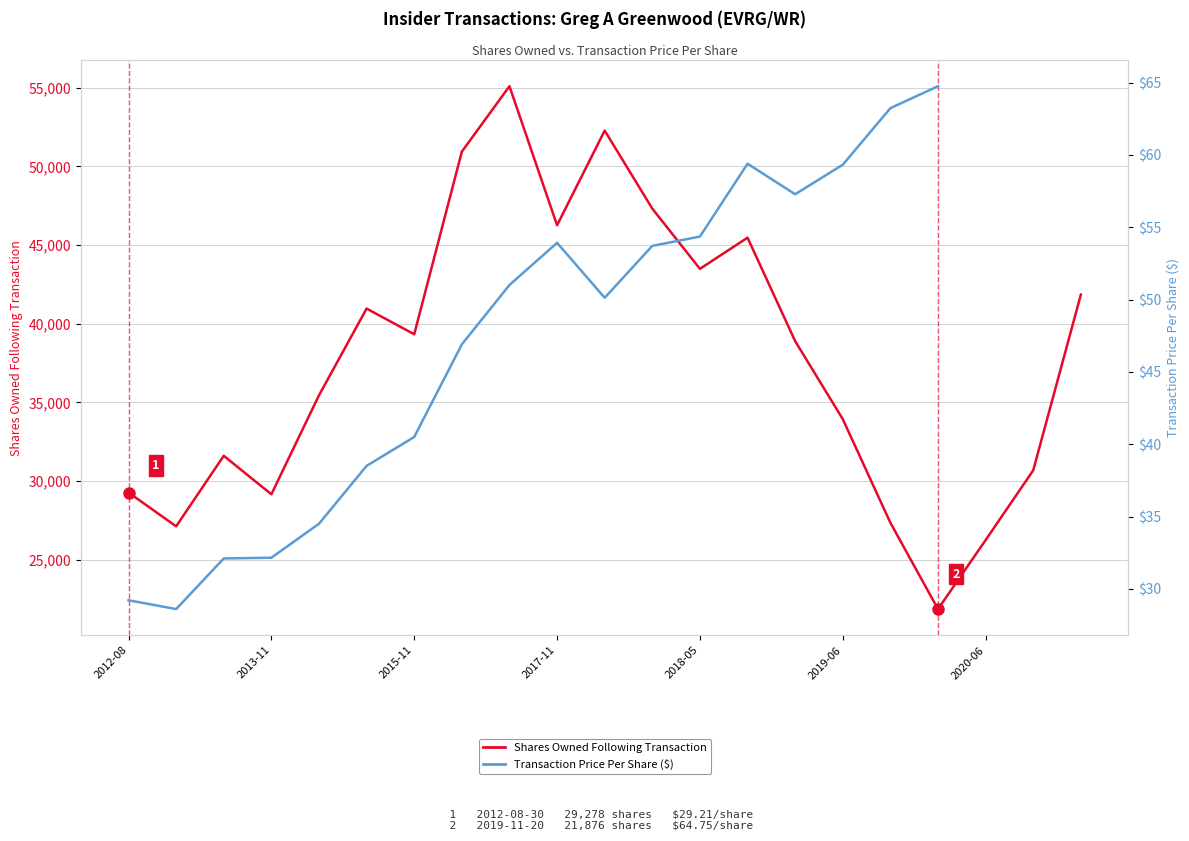

True or false: Transaction Price Per Share ($) and Shares Owned Following Transaction cross at least once.

False